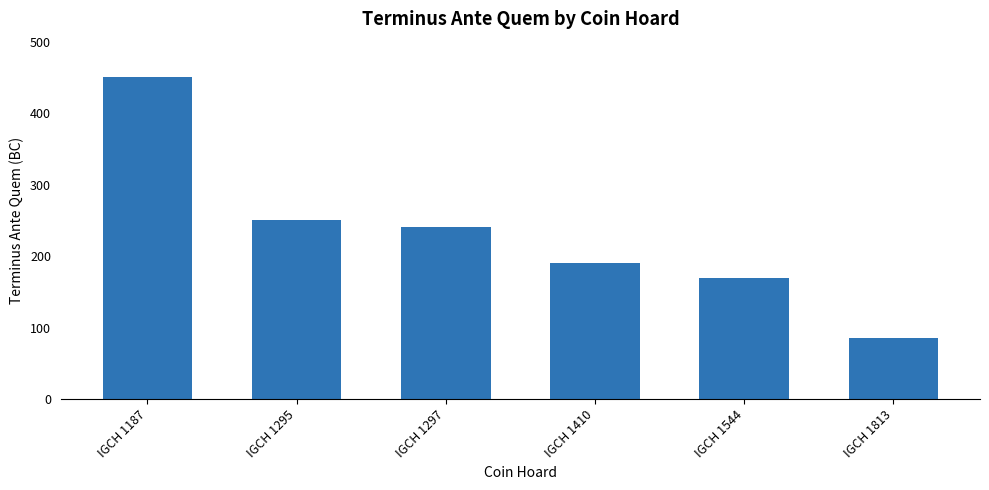

Reading left to right, extract all data points from this chart.

450	250	240	190	169	85